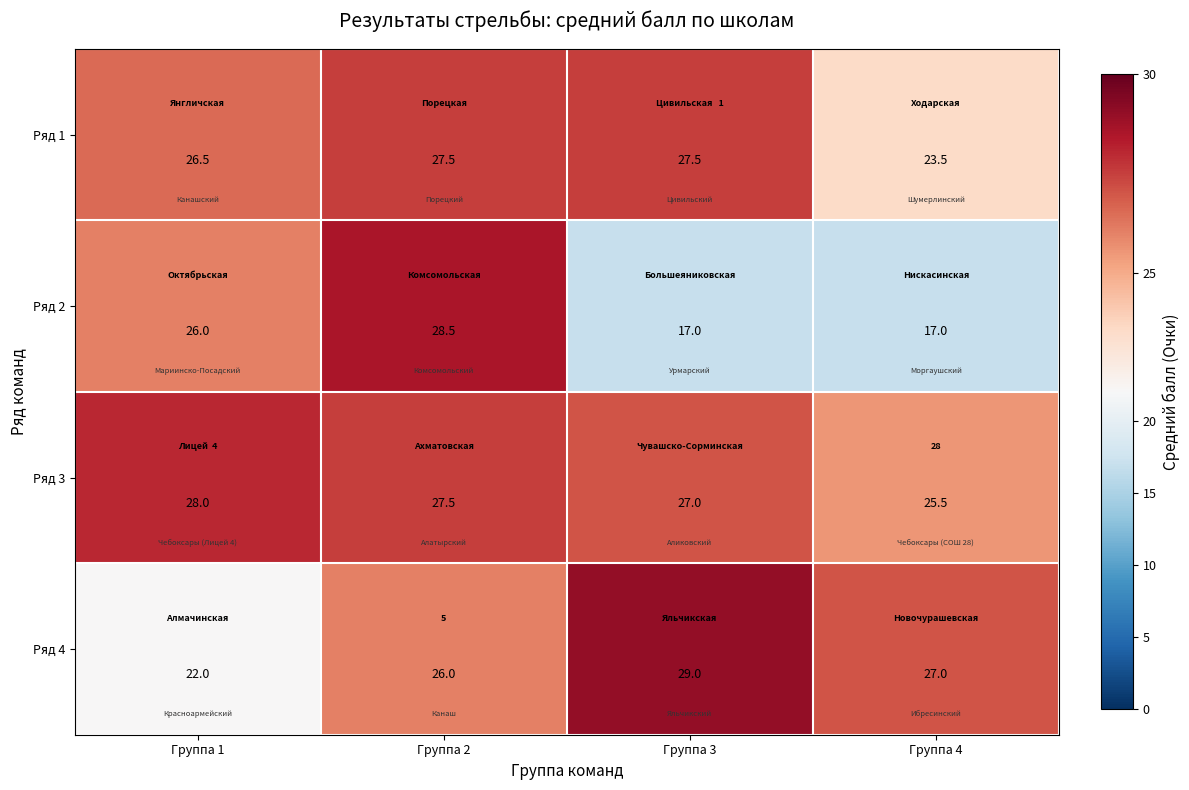

Is the value of Ряд 2 at Группа 4 greater than the value of Ряд 1 at Группа 4?

No